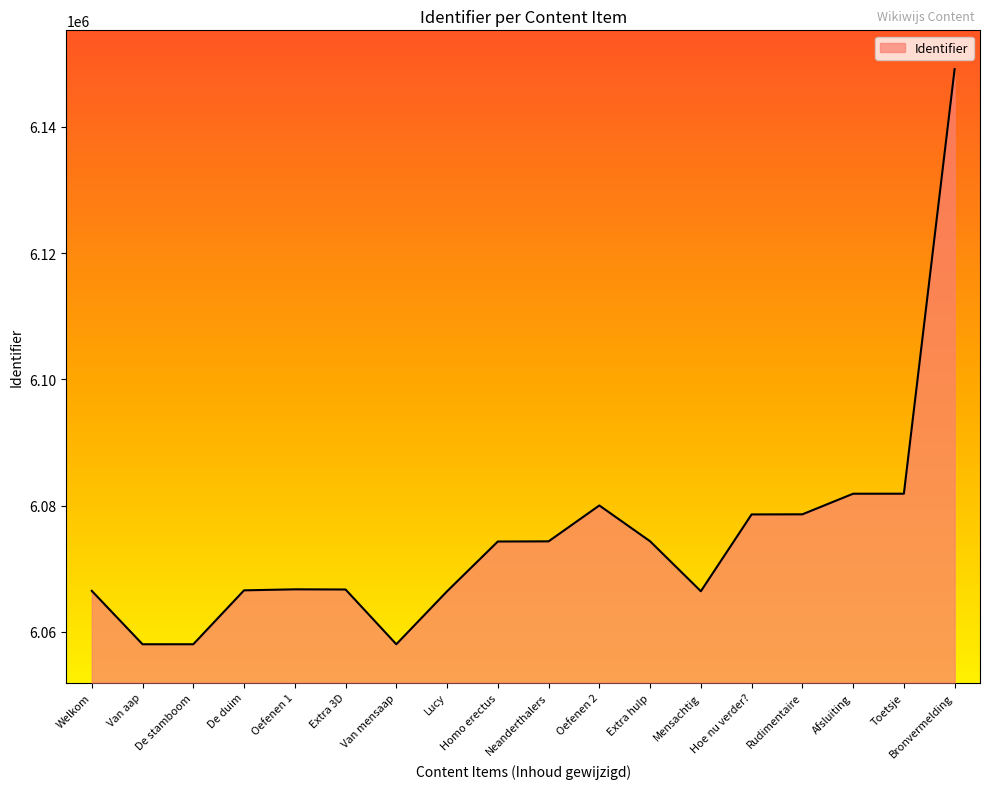

Which has a higher value, Bronvermelding or Welkom?

Bronvermelding